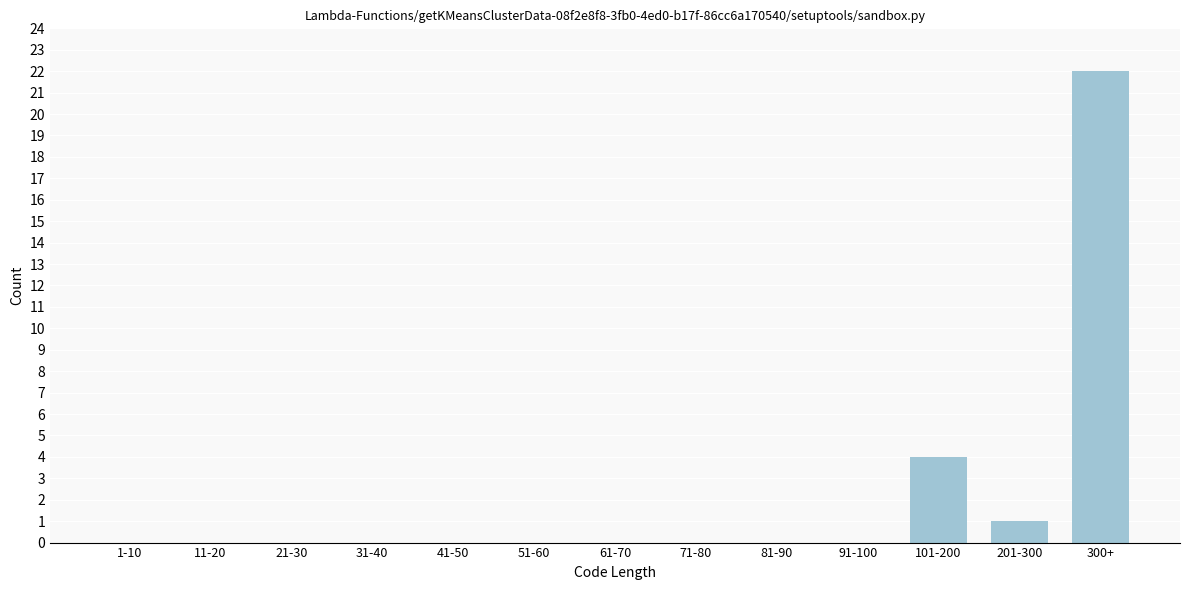

Reading right to left, list all the values displayed in this chart.

300+=22	201-300=1	101-200=4	91-100=0	81-90=0	71-80=0	61-70=0	51-60=0	41-50=0	31-40=0	21-30=0	11-20=0	1-10=0